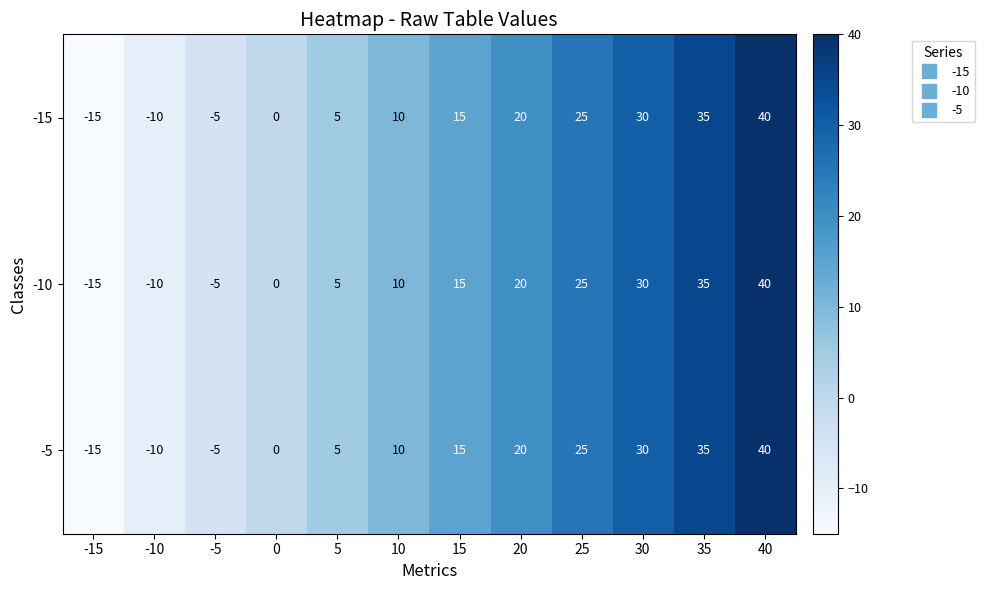

True or false: -15 has a value of -10 at -10.

True